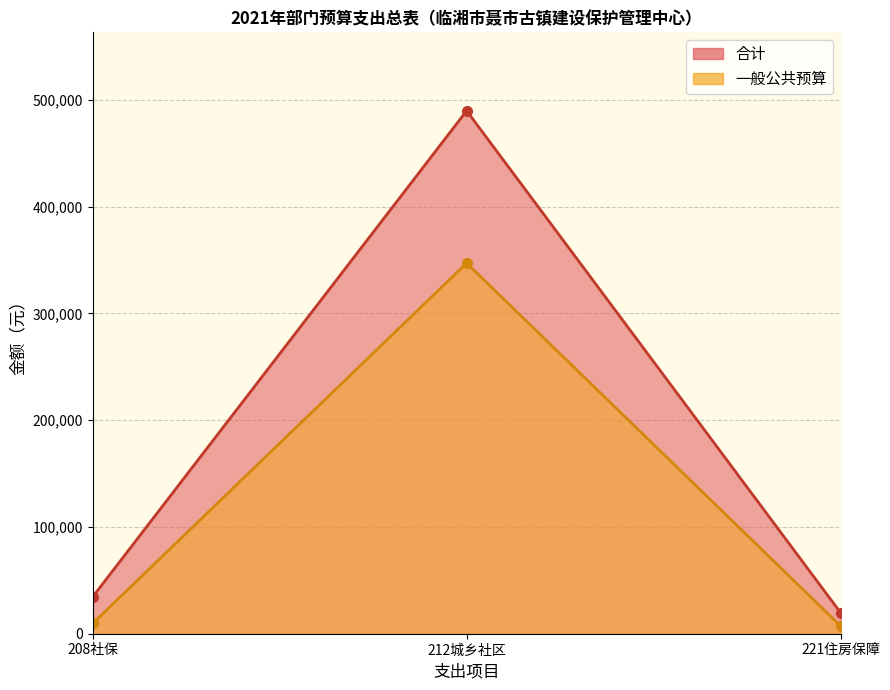

At 221、住房保障支出, list the series in order from largest to smallest.

合计, 一般公共预算